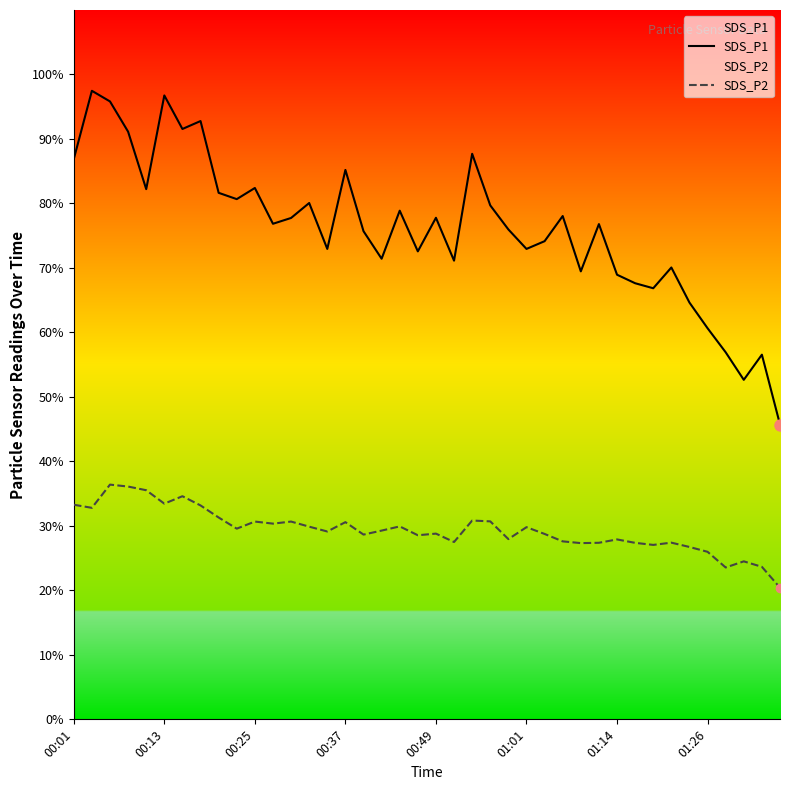

Read the SDS_P2 value at 01:14.

27.9